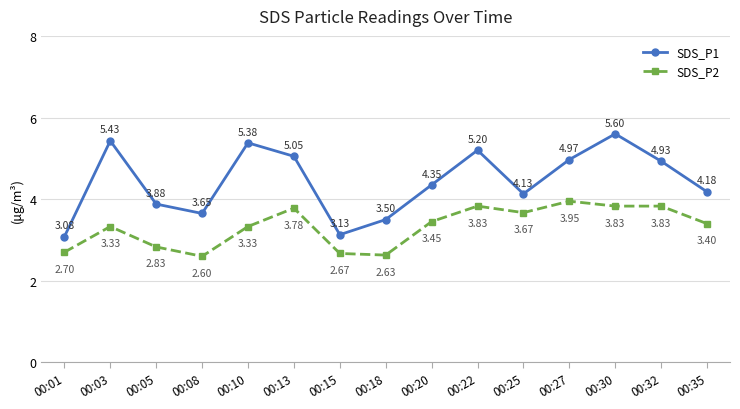

Does the chart display data point markers on the line(s)?

Yes